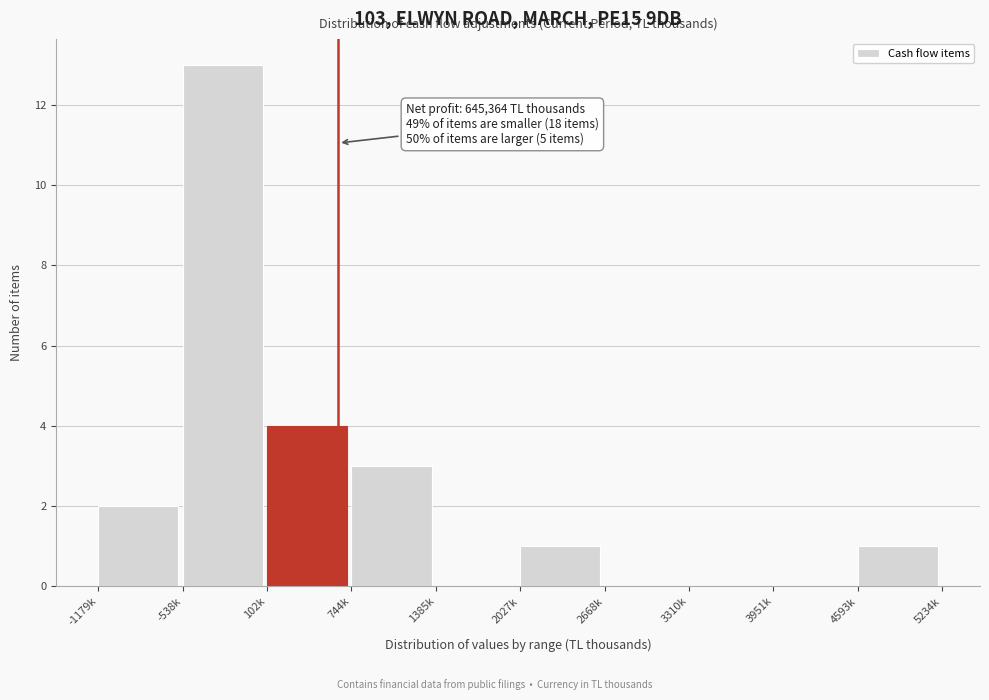

Reading left to right, extract all data points from this chart.

-1179k=2	-538k=13	102k=4	744k=3	1385k=0	2027k=1	2668k=0	3310k=0	3951k=0	4593k=1